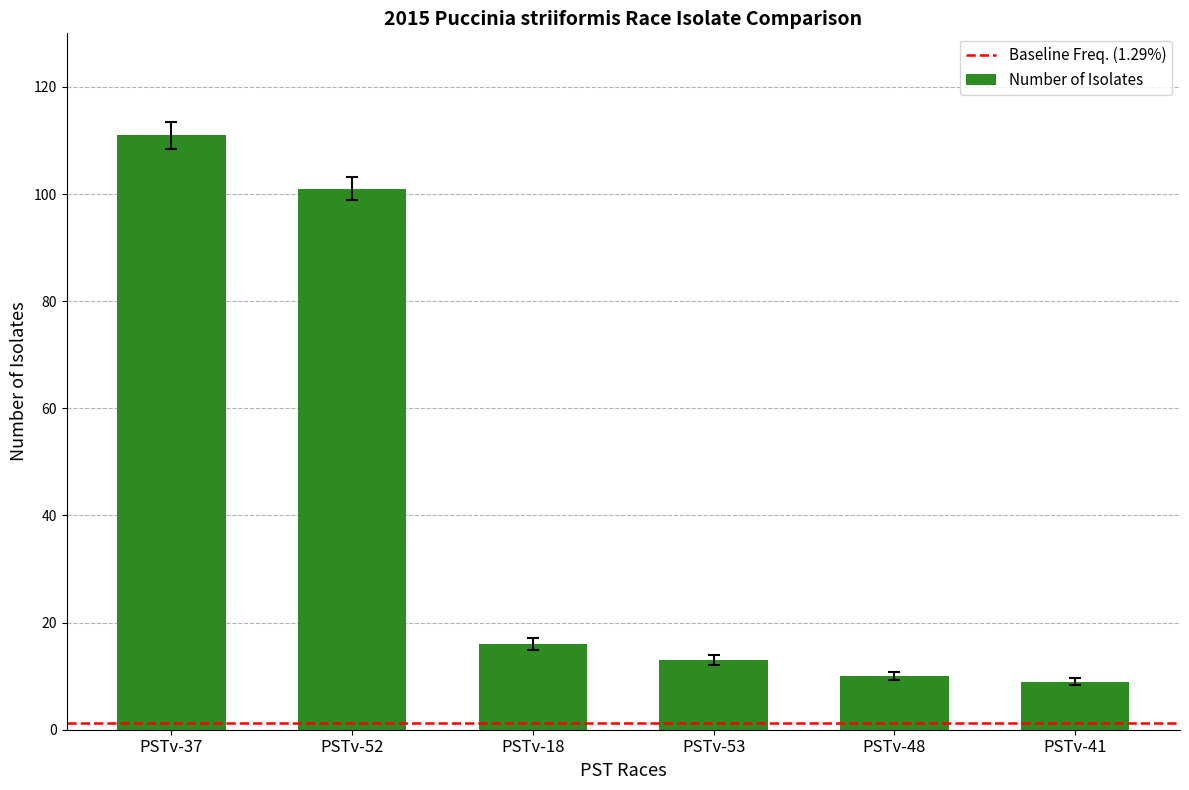

What is the value of the 2nd bar from the left?

101